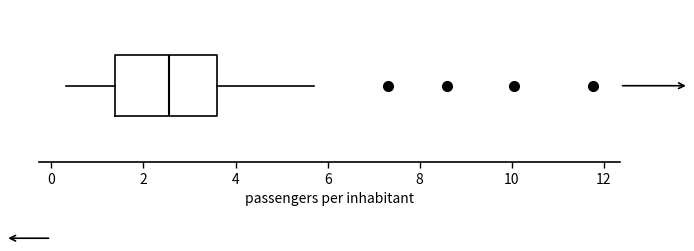

Where does the median line of the box sit on the x-axis? The values are not printed on the chart, so give them approximately, as read against the axis.

2.6